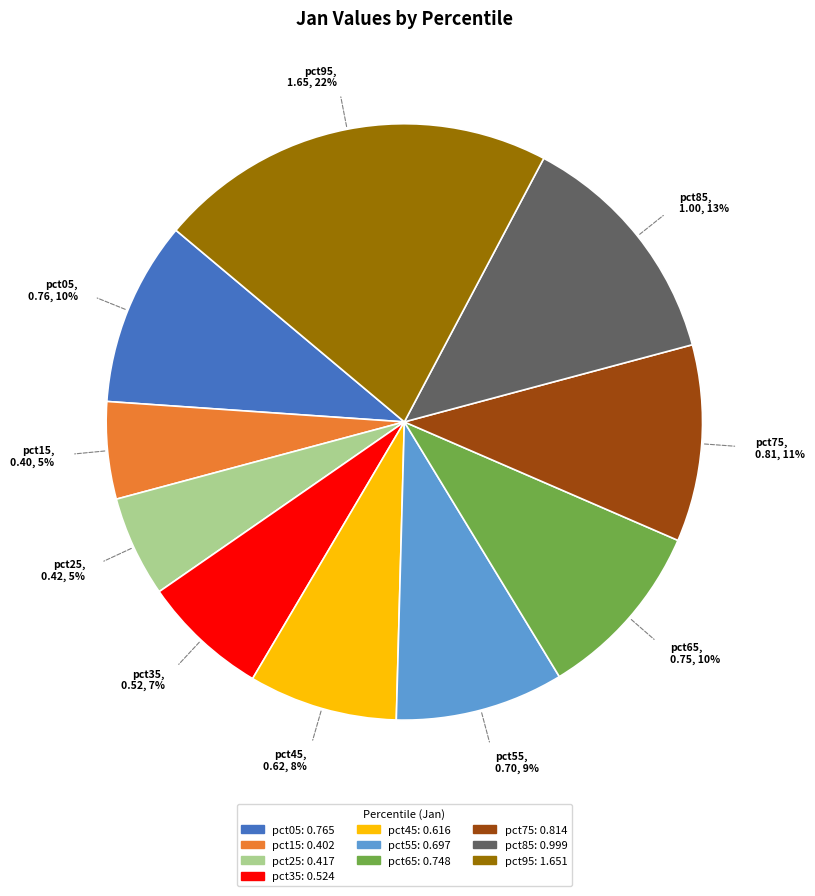

To the nearest percent, what is the combined percentage of pct35 and pct45?

15%